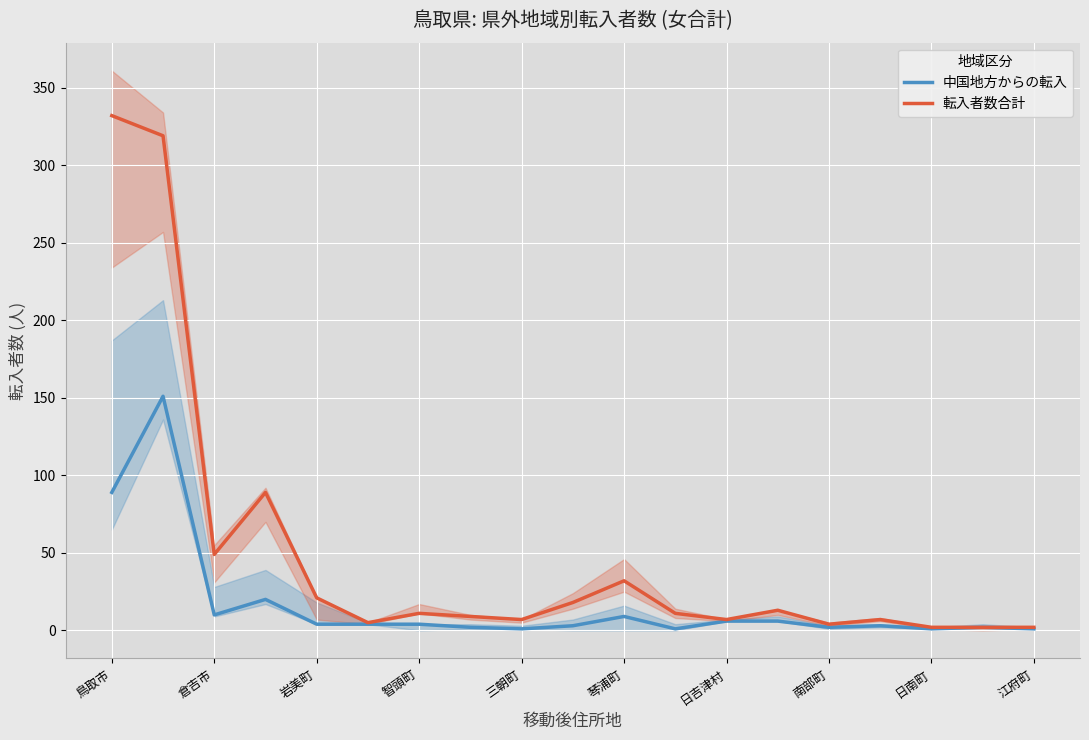

Where is 中国地方からの転入 nearest to the value 76?

鳥取市